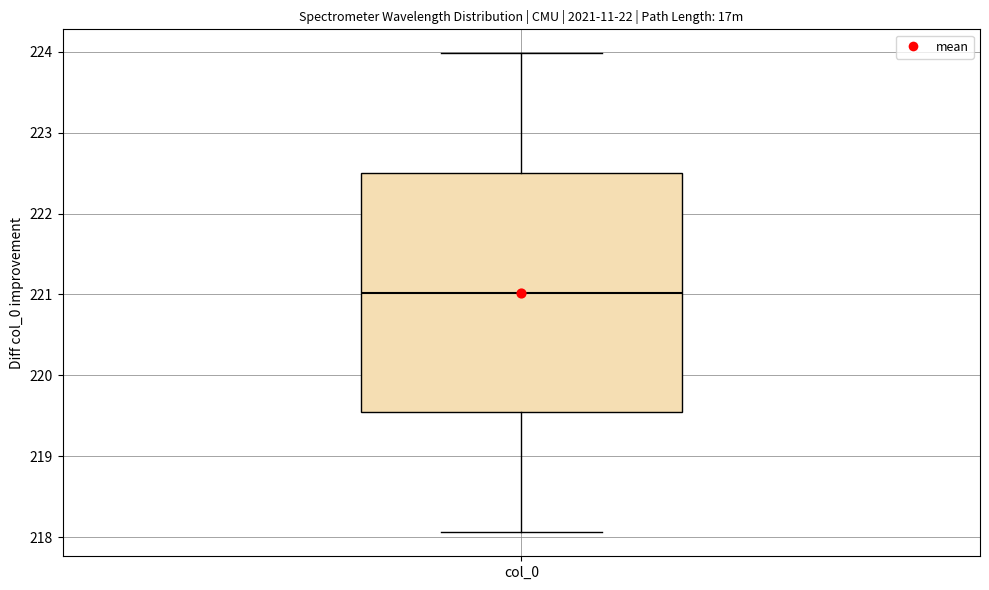

Transcribe this box plot: give where the median line is, the range the box spans, and where the two whiskers end, as read against the y-axis. The values are not printed on the chart, so give them approximately, as read against the axis.

median 221.0, box 219.5 to 222.5, whiskers 218.1 to 224.0